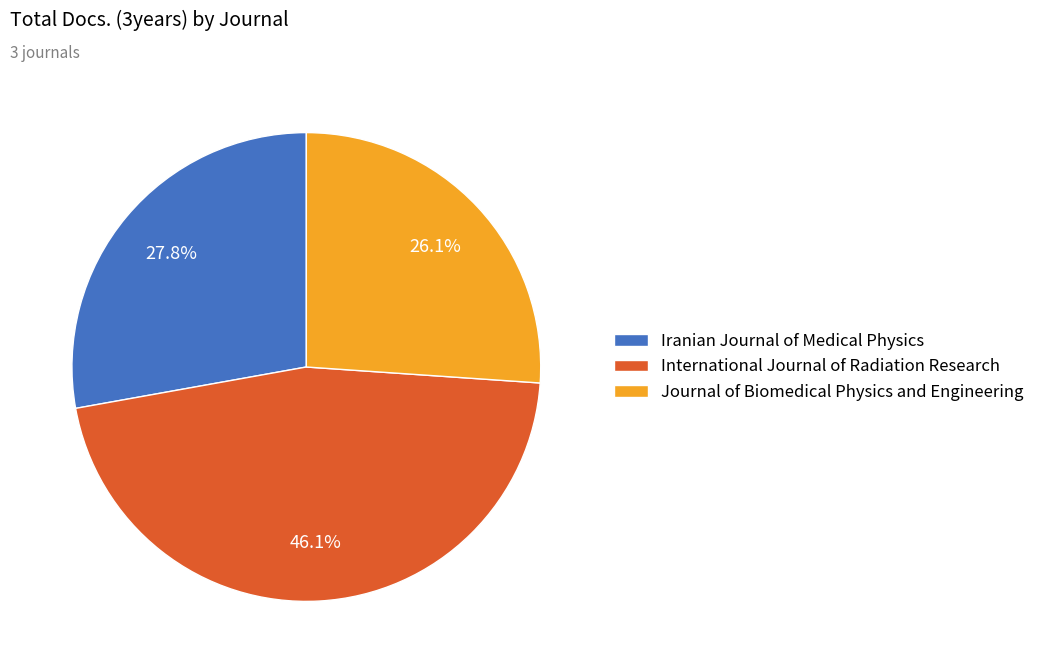

What percentage is the Iranian Journal of Medical Physics slice, to the nearest percent?

28%